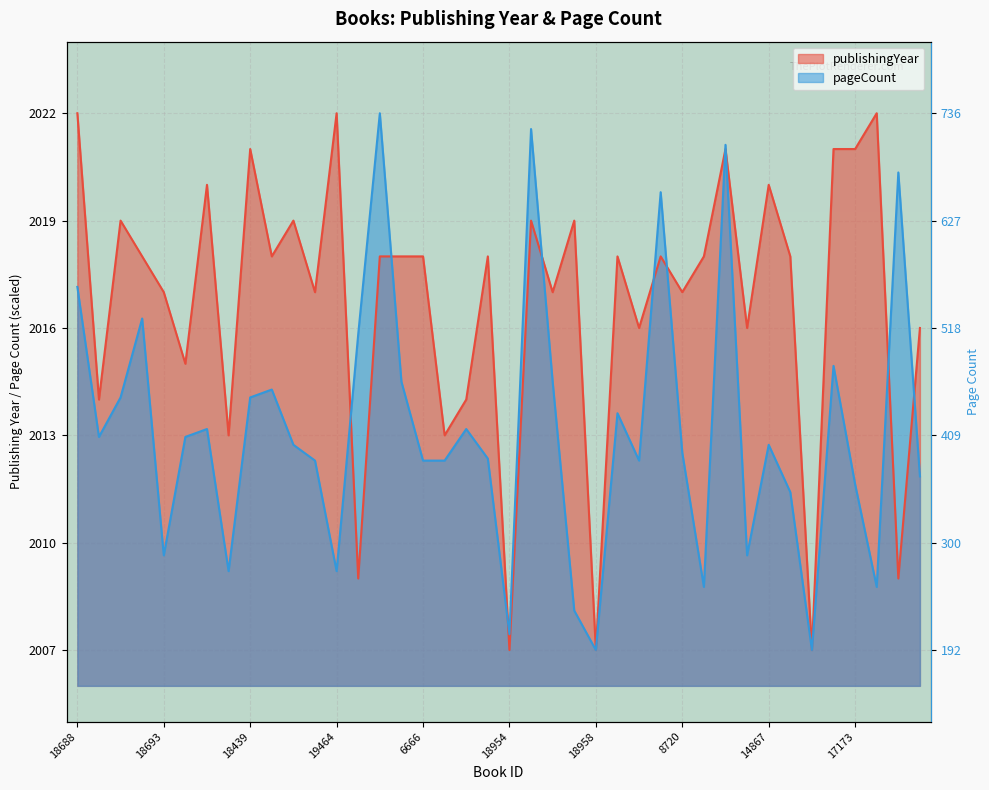

Rank the series at 18958 from highest to lowest value.

publishingYear, pageCount